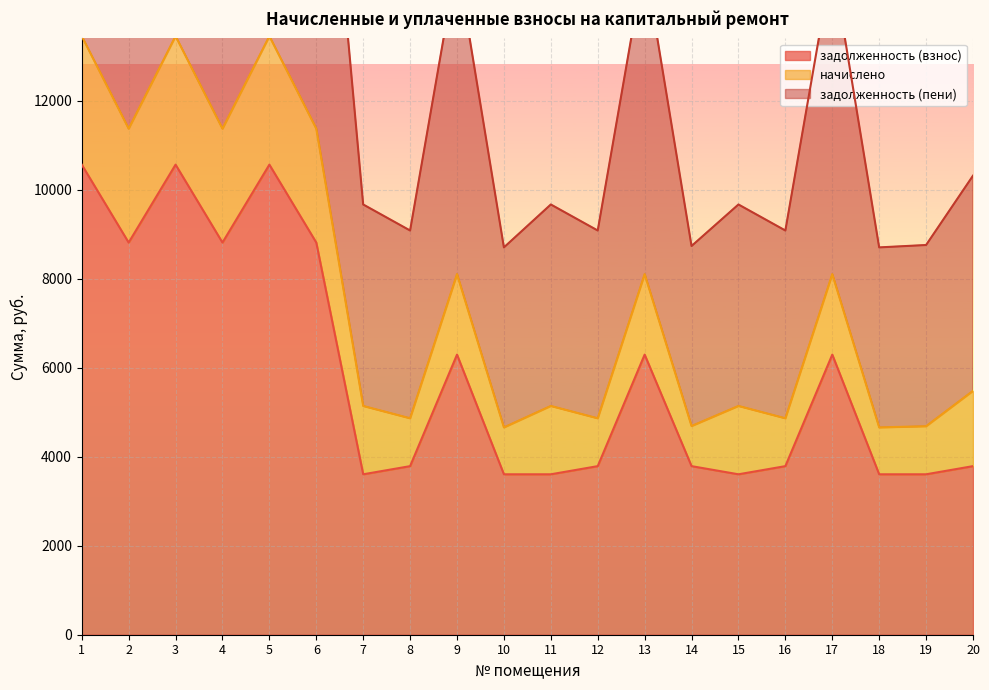

Which category has the highest value across all series?

1